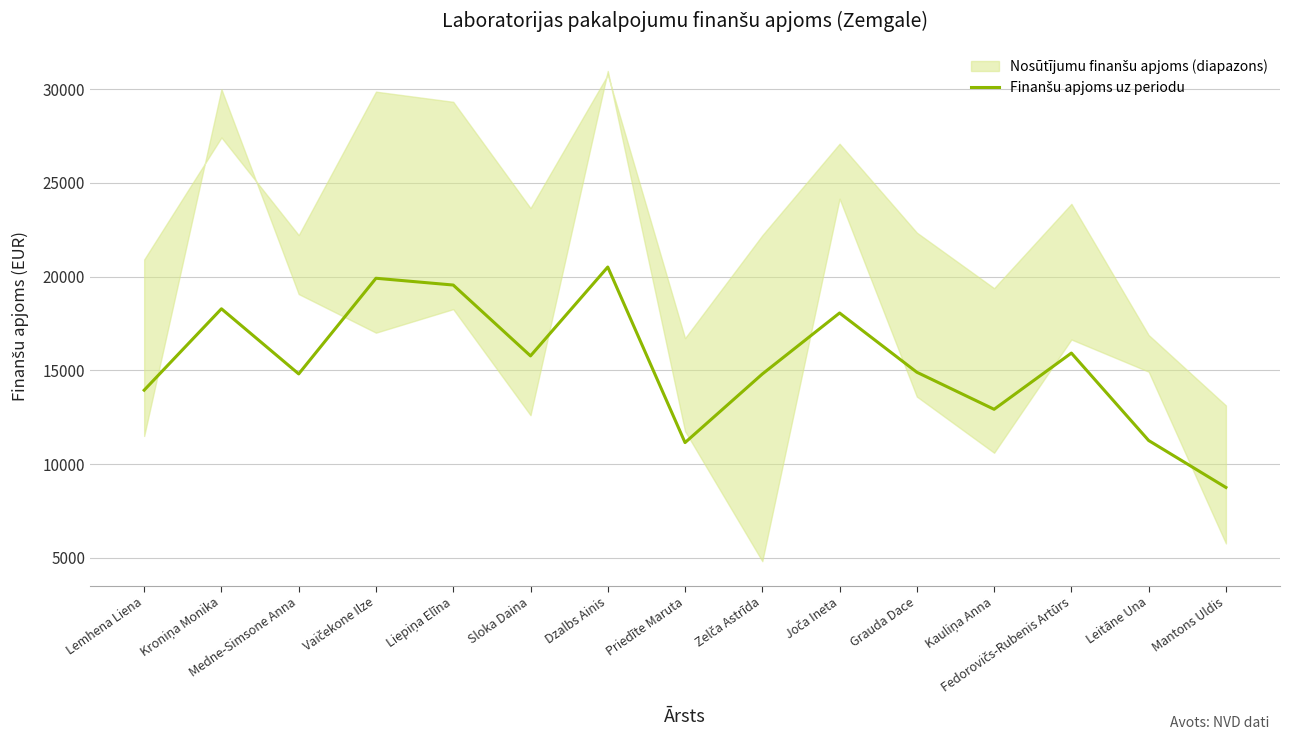

What is the label of the 7th point from the right?

Zelča Astrīda